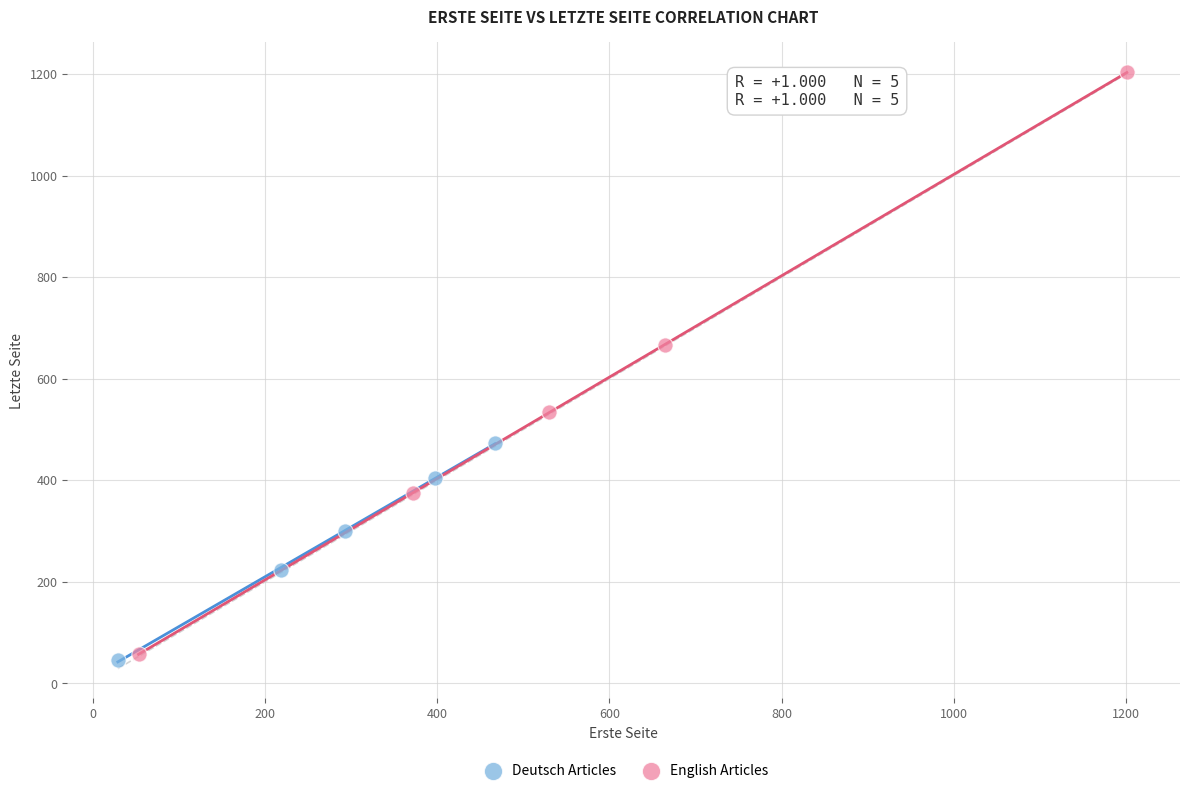

Which series contains the highest Y value?

English Articles